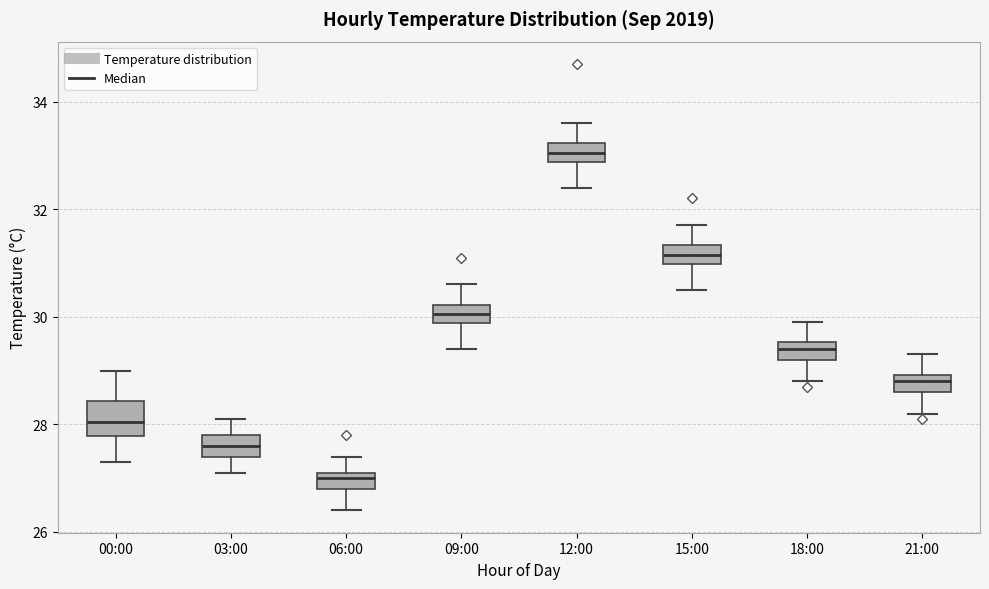

Reading left to right, read every box against the y-axis: the position of its median line, the range the box covers, and the ends of its whiskers. The values are not printed on the chart, so give them approximately, as read against the axis.

00:00: median 28.0, box 27.8 to 28.4, whiskers 27.4 to 29.0
03:00: median 27.6, box 27.4 to 27.8, whiskers 27.2 to 28.2
06:00: median 27.0, box 26.8 to 27.2, whiskers 26.4 to 27.4
09:00: median 30.0, box 29.8 to 30.2, whiskers 29.4 to 30.6
12:00: median 33.0, box 32.8 to 33.2, whiskers 32.4 to 33.6
15:00: median 31.2, box 31.0 to 31.4, whiskers 30.6 to 31.8
18:00: median 29.4, box 29.2 to 29.6, whiskers 28.8 to 30.0
21:00: median 28.8, box 28.6 to 29.0, whiskers 28.2 to 29.4